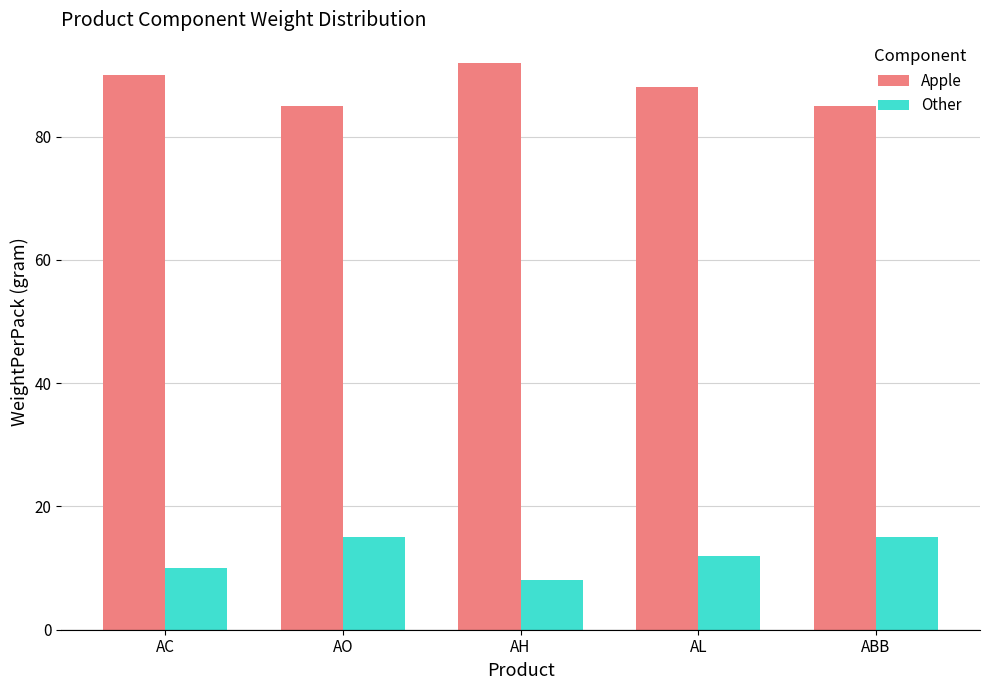

What is the value of the Other bar at the 3rd from the left?

8